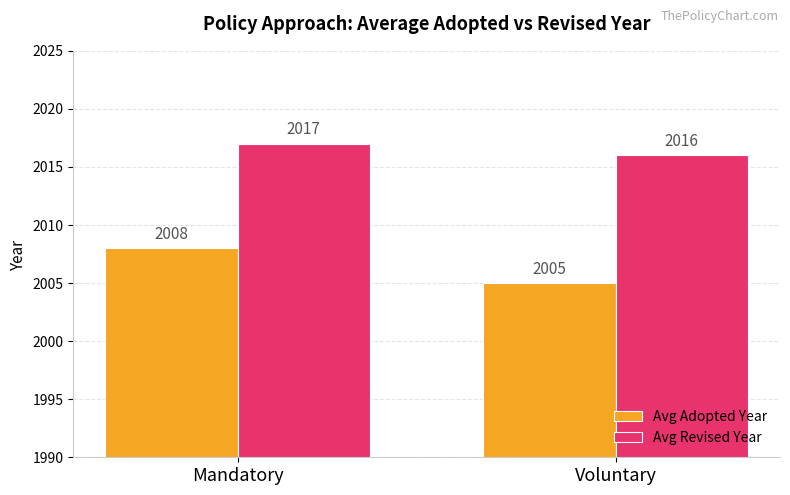

True or false: Avg Revised Year has a value of 2016 at Voluntary.

True